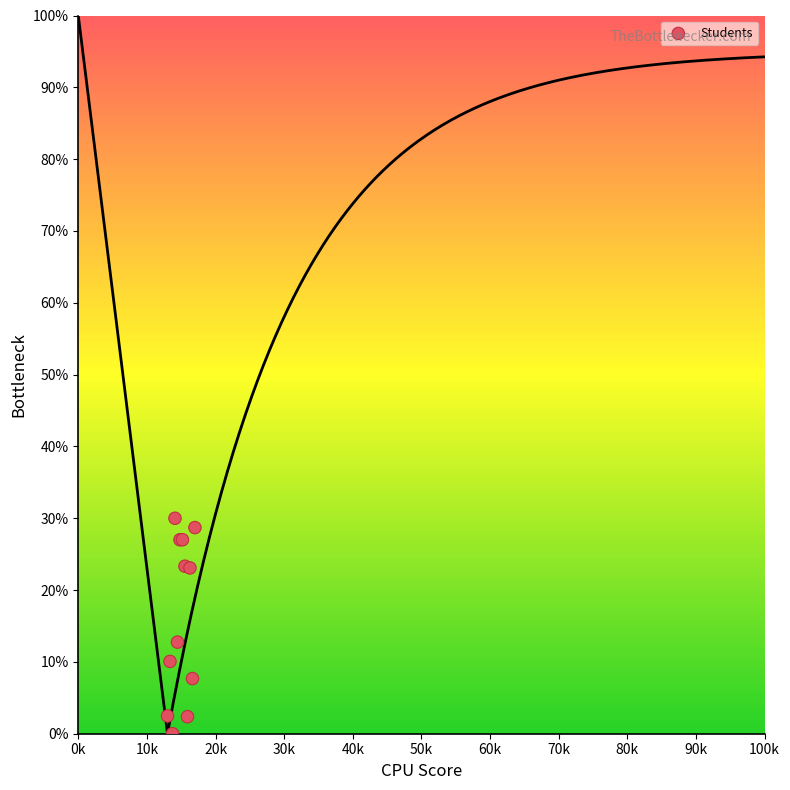

What Y value in the scatter plot is closest to 15?

12.8